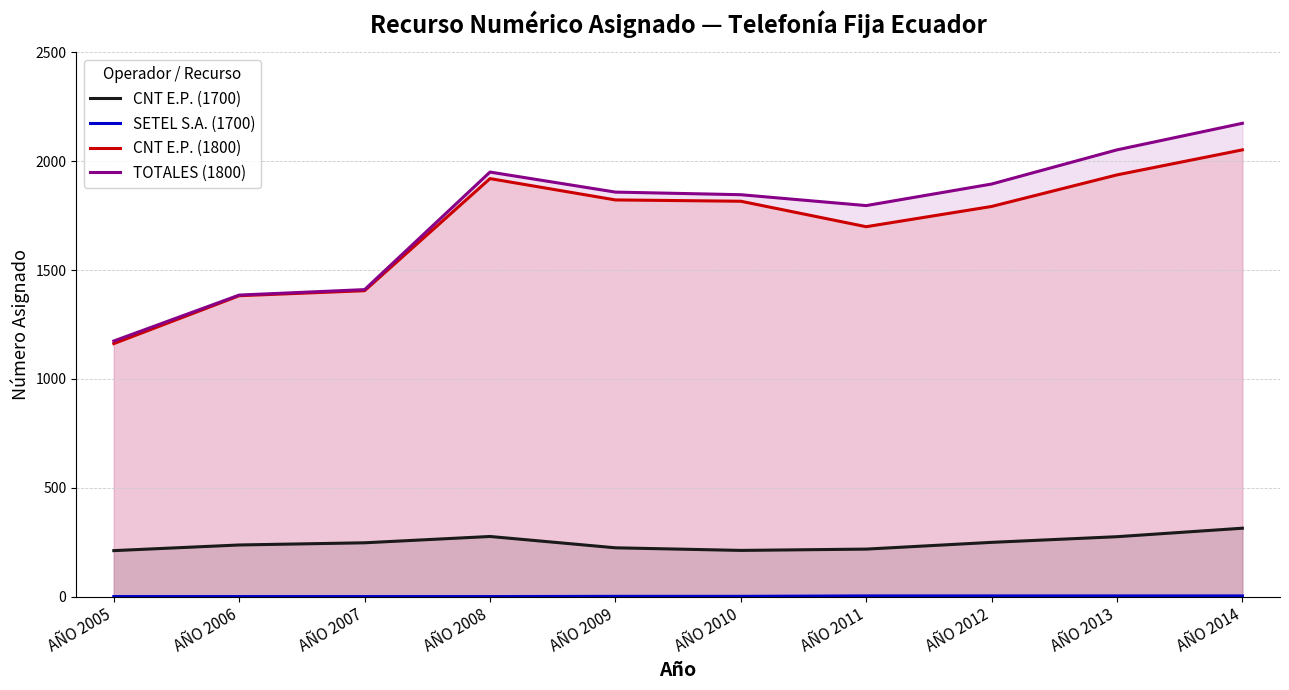

Rank the series at AÑO 2009 from highest to lowest value.

TOTALES (1800), CNT E.P. (1800), CNT E.P. (1700), SETEL S.A. (1700)